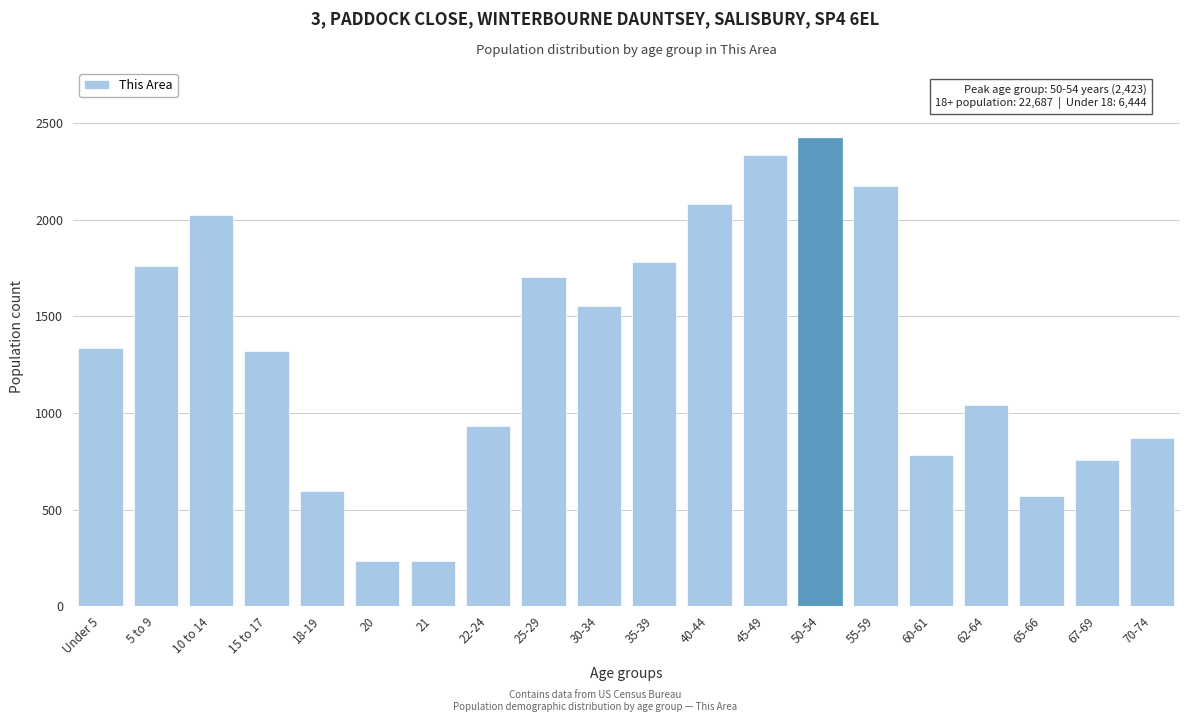

What is the change in value from 22-24 to 62-64?

+112